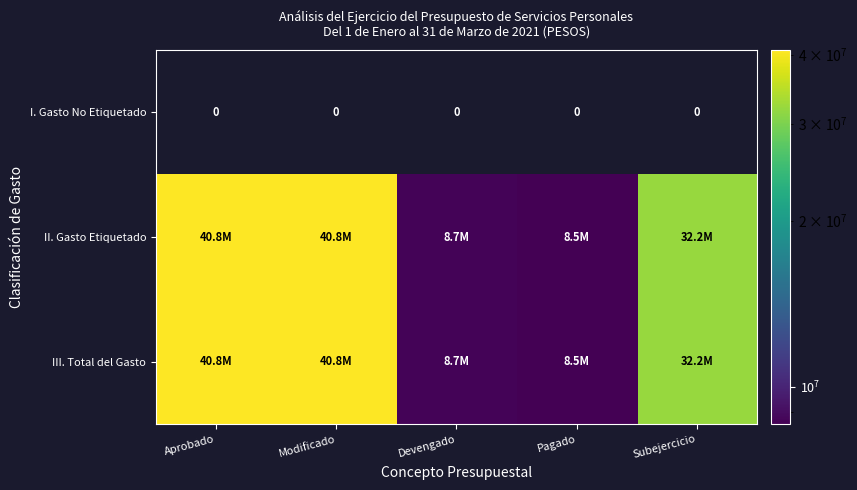

Which series has the largest total across all categories?

II. Gasto Etiquetado